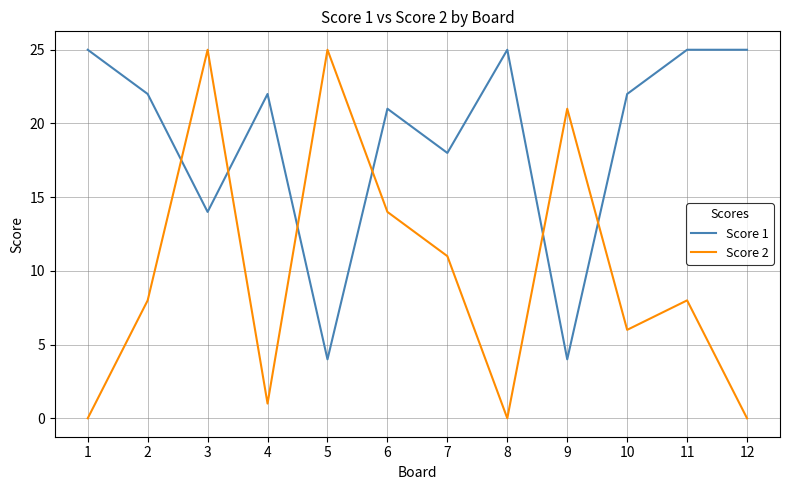

At which label is Score 1 closest to 14?

3